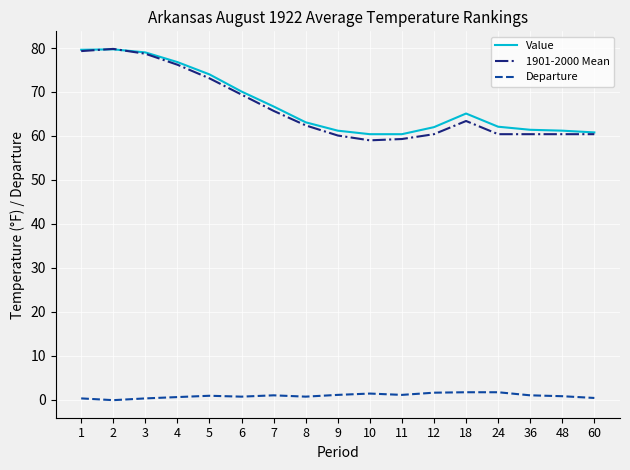

Is the value of 1901-2000 Mean at 11 greater than the value of Departure at 2?

Yes